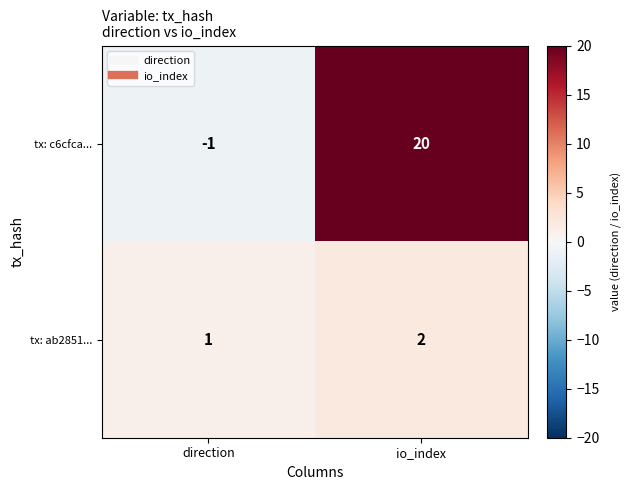

What is the greatest value displayed?

20